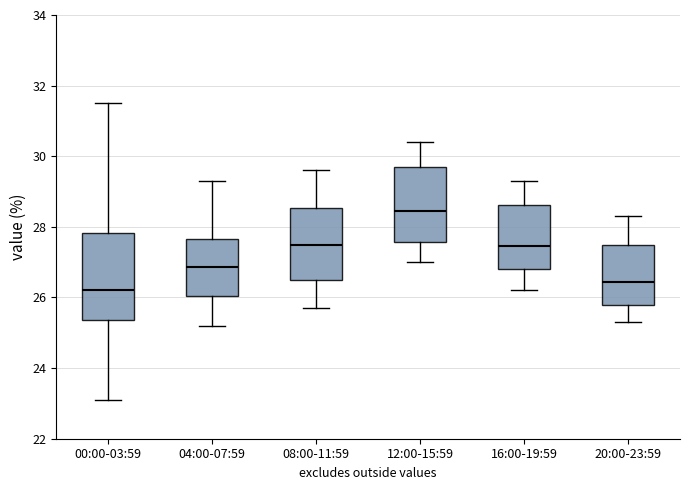

Which box has the lowest median line?

00:00-03:59